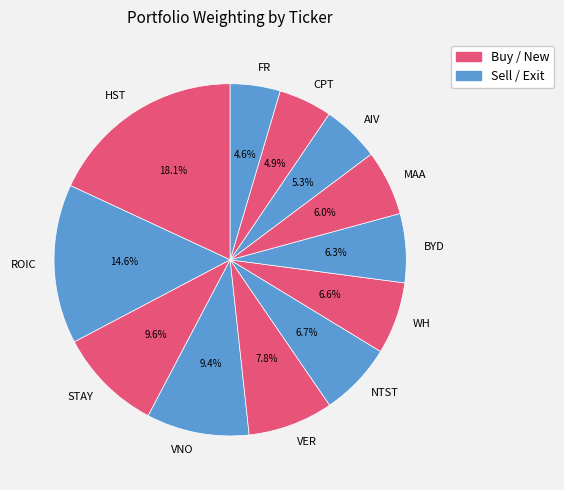

Which category has the biggest portion of the pie?

HST